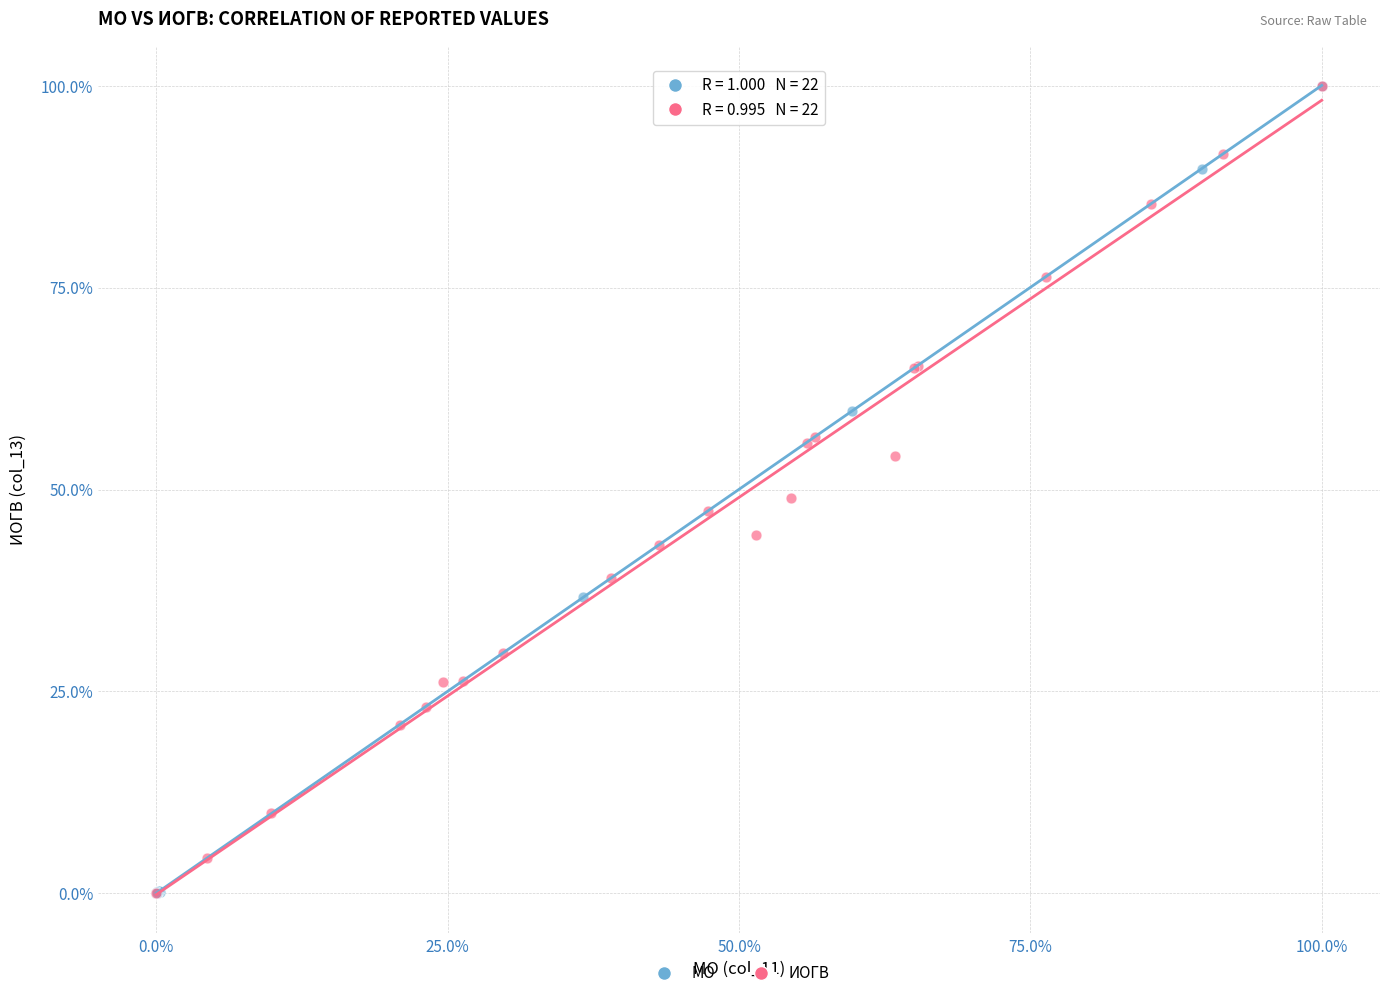

What are all the series names shown in the legend?

МО, ИОГВ